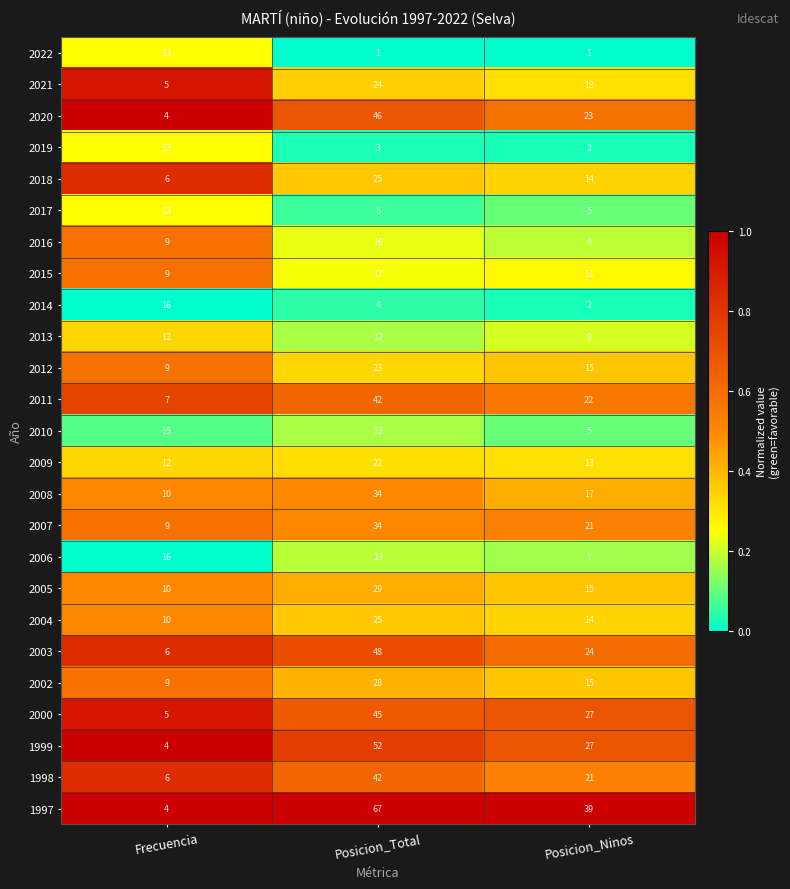

Rank the categories by 2007 value from highest to lowest.

Posicion_Total, Posicion_Ninos, Frecuencia